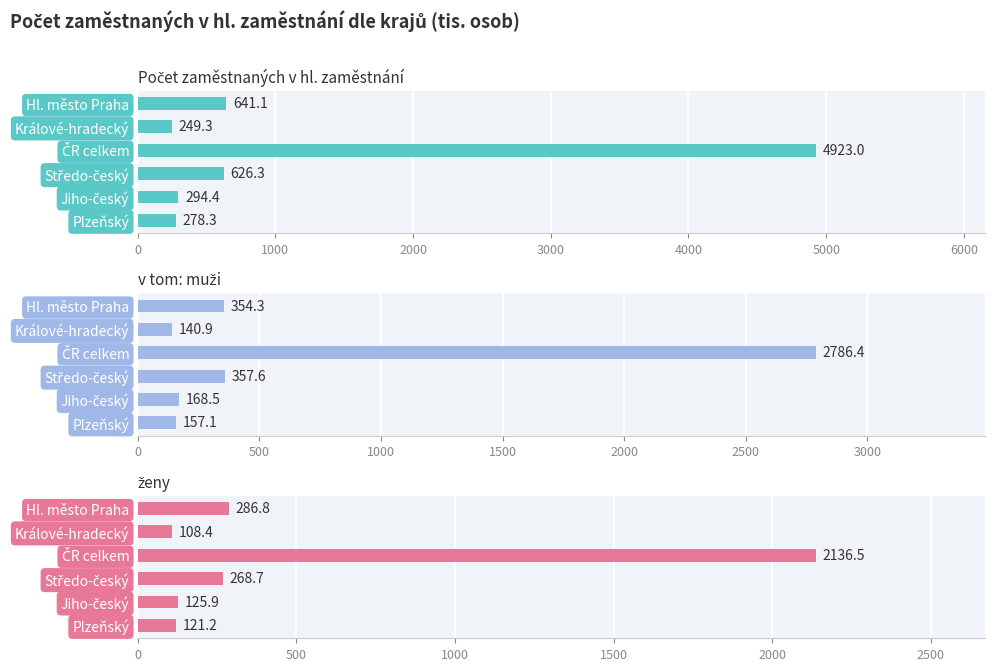

Reading left to right, what are all the values shown in this chart?

Počet zaměstnaných v hl. zaměstnání: 641.1	249.3	4923.0	626.3	294.4	278.3
v tom: muži: 354.3	140.9	2786.4	357.6	168.5	157.1
ženy: 286.8	108.4	2136.5	268.7	125.9	121.2